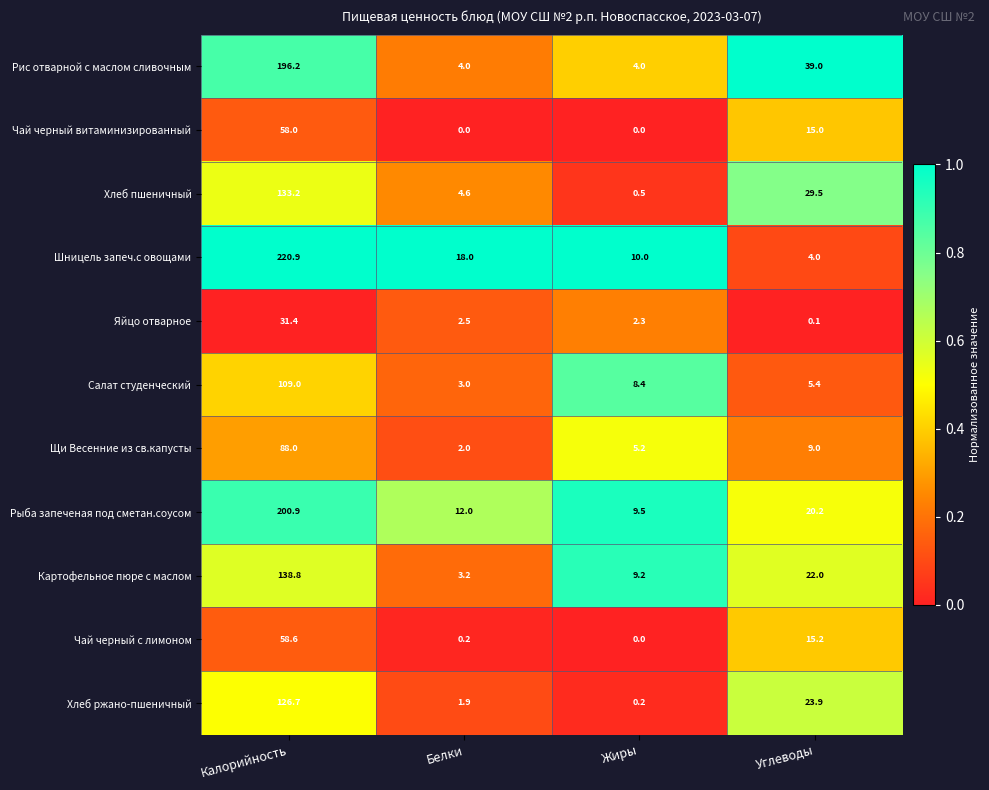

What is the lowest value of the Хлеб пшеничный series?

0.5